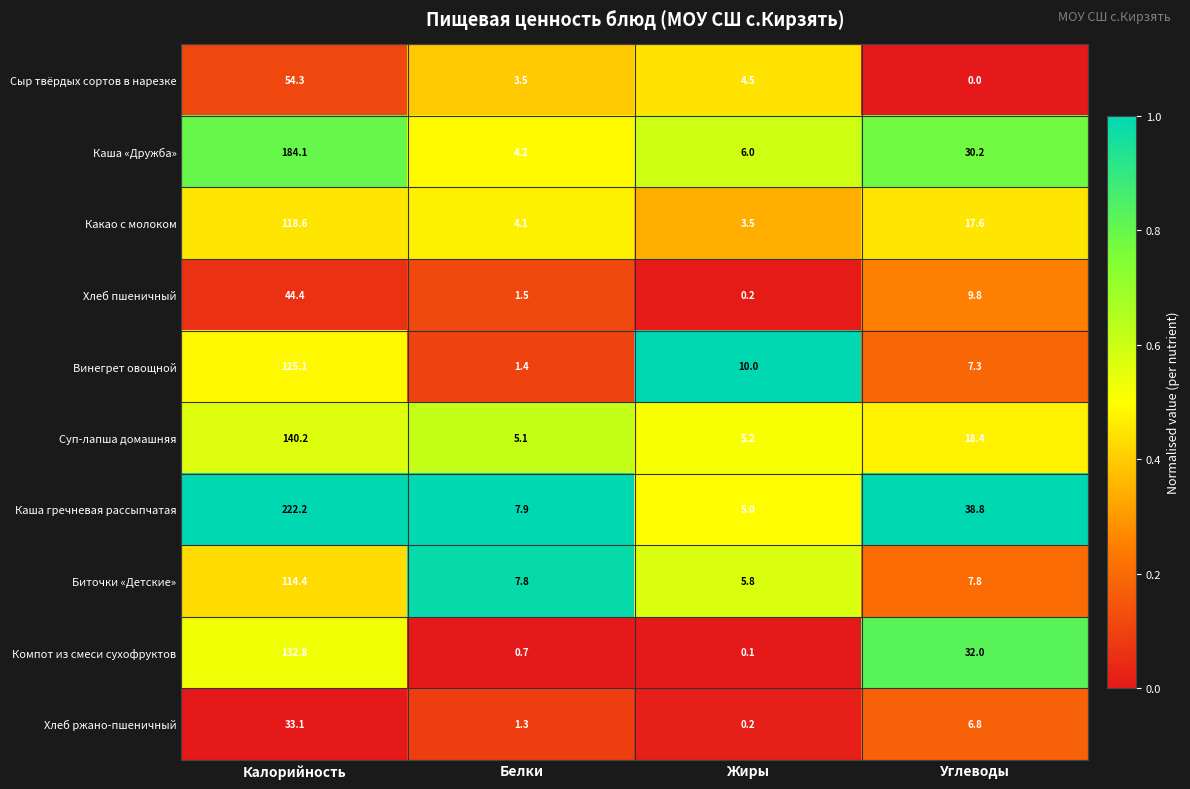

The Компот из смеси сухофруктов series shows 55.2 at Калорийность. True or false?

False